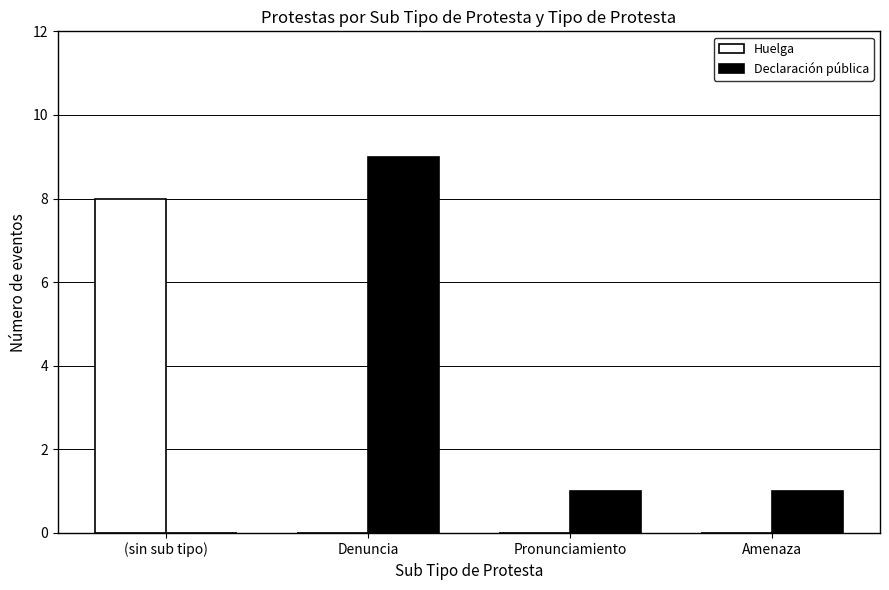

What is the spread (max minus min) of values at Denuncia?

9